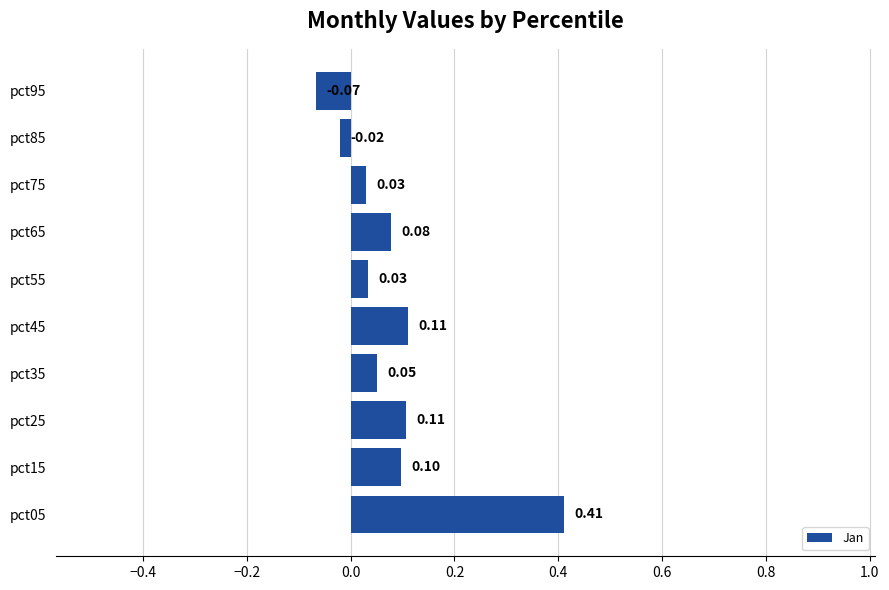

What is the sum of all values?

0.8